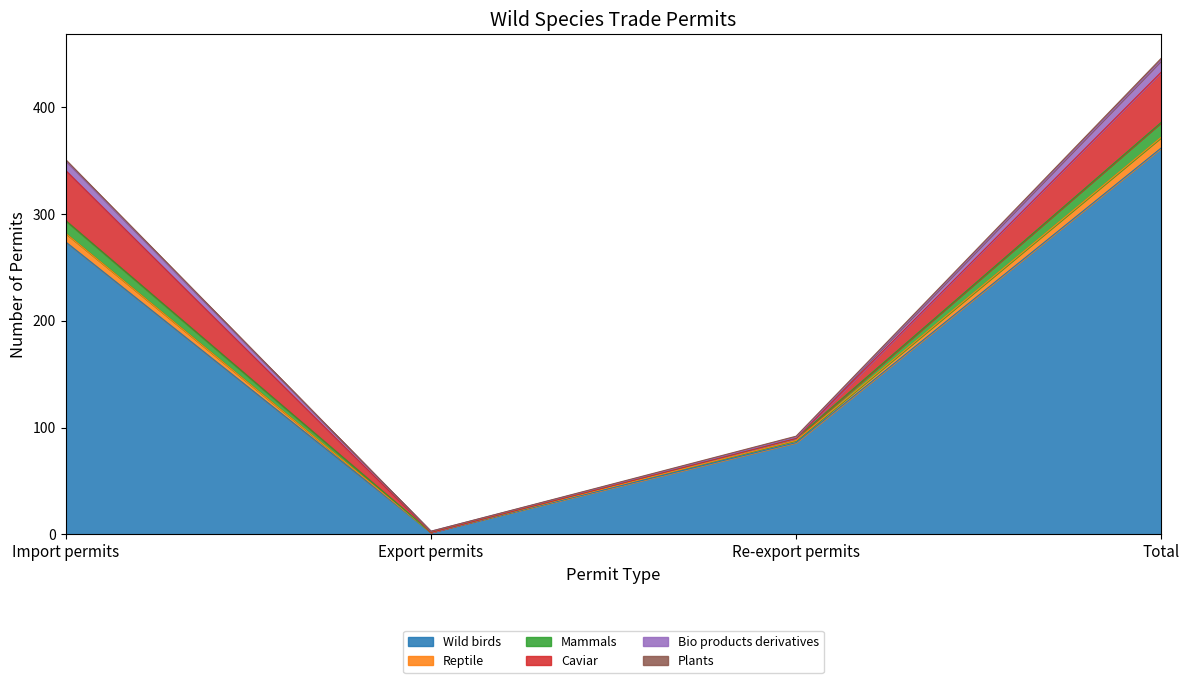

The value of Wild birds at Import permits is 274. True or false?

True